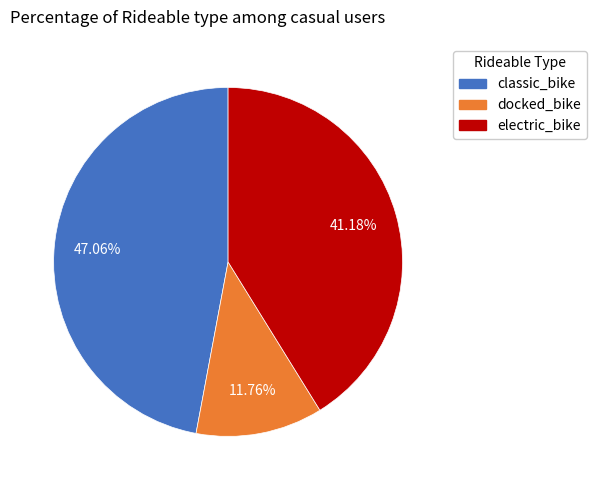

Is there a majority slice in this chart?

No